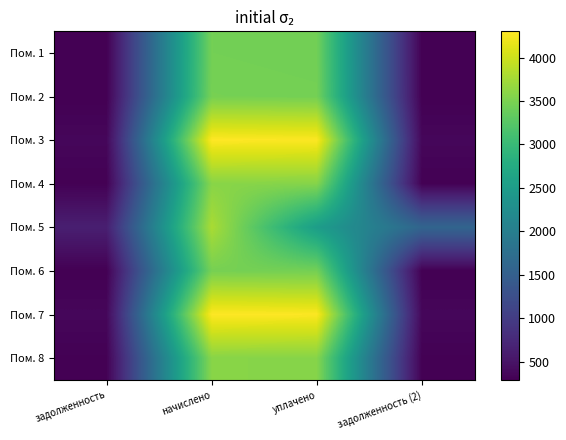

Which has a higher value, начислено or задолженность (2)?

начислено